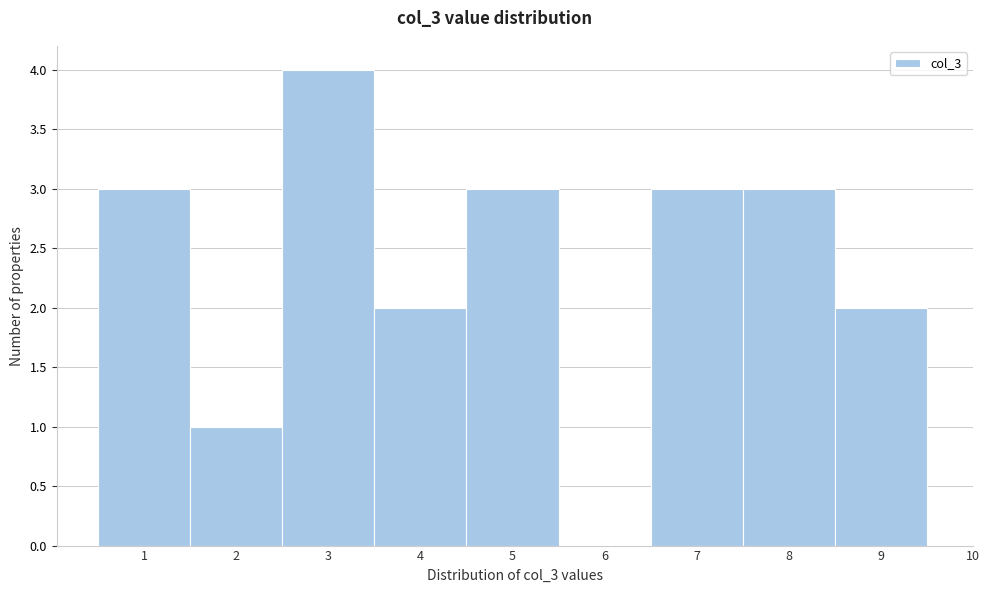

Reading left to right, transcribe all the data shown in this chart.

1=3	2=1	3=4	4=2	5=3	6=0	7=3	8=3	9=2